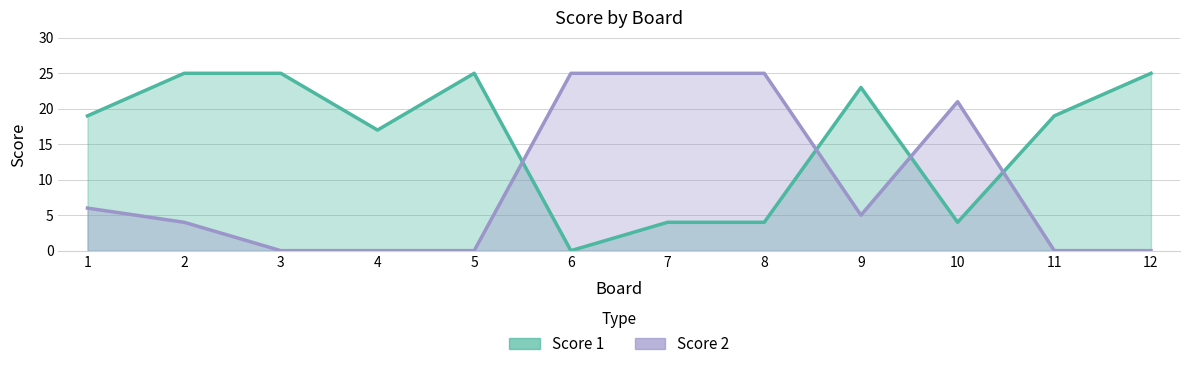

List the labels in order of Score 1 value, smallest first.

6, 7, 8, 10, 4, 1, 11, 9, 2, 3, 5, 12